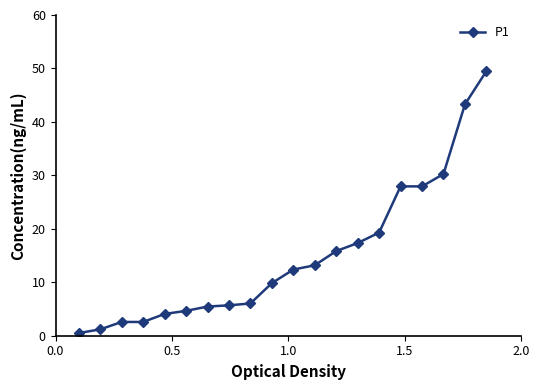

What is the value of the 16th point from the left?

27.9